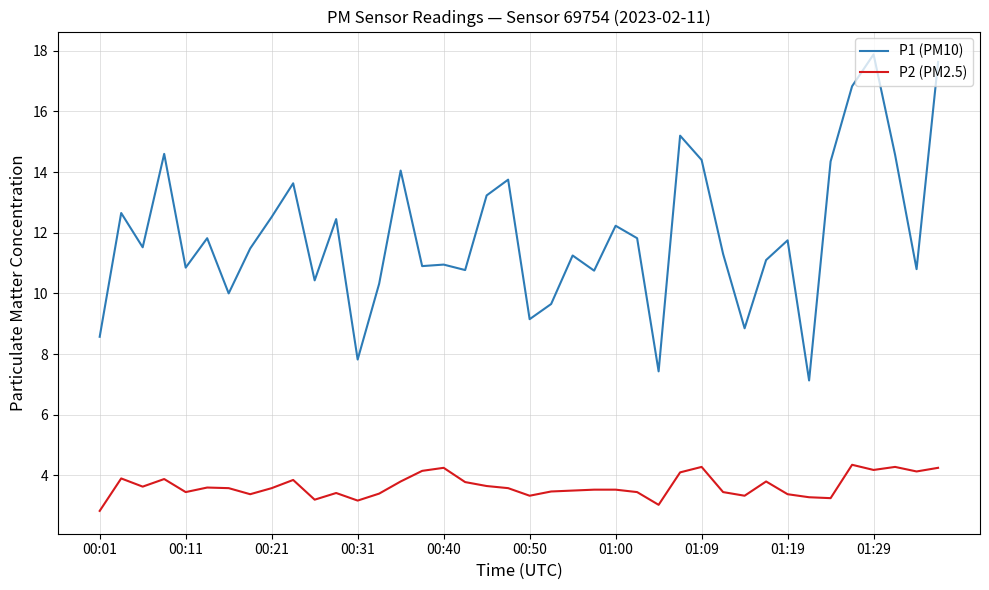

What is the greatest value displayed?

17.9